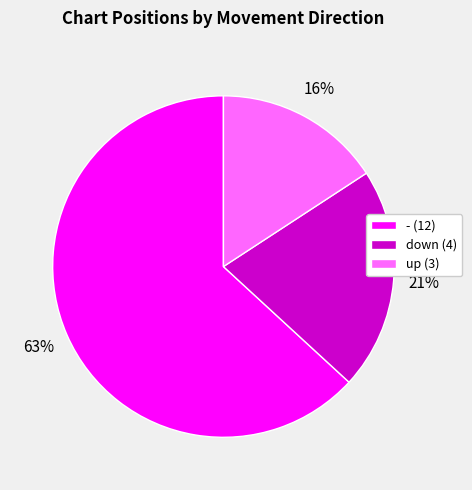

To the nearest percent, what is the average slice percentage?

33%